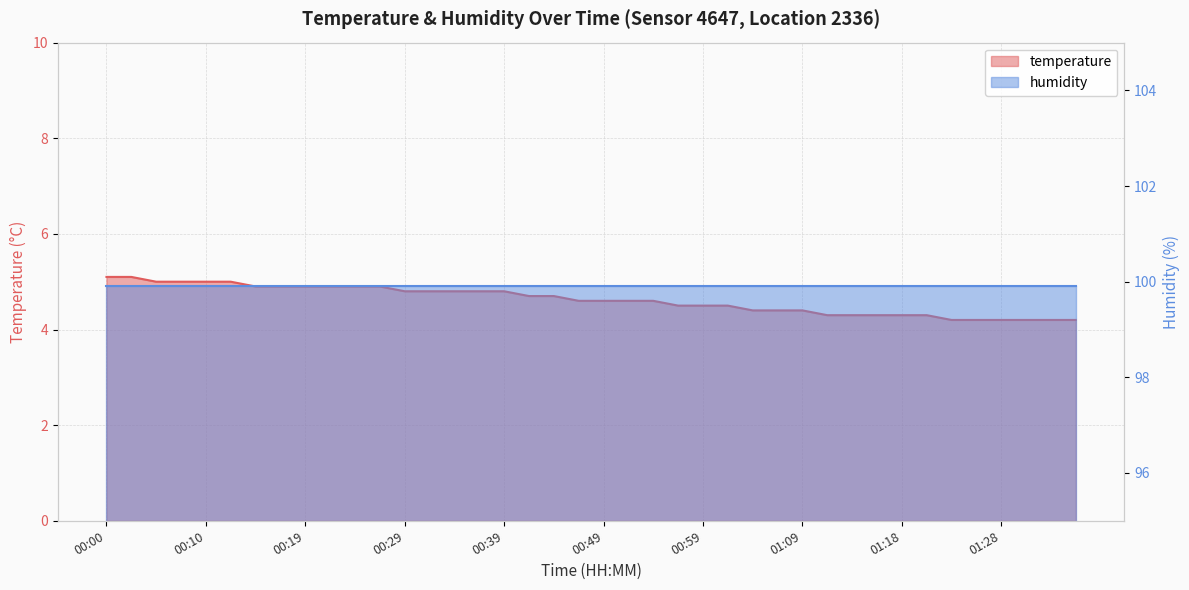

What is the difference between the values at 01:04 and 00:15?

0.5